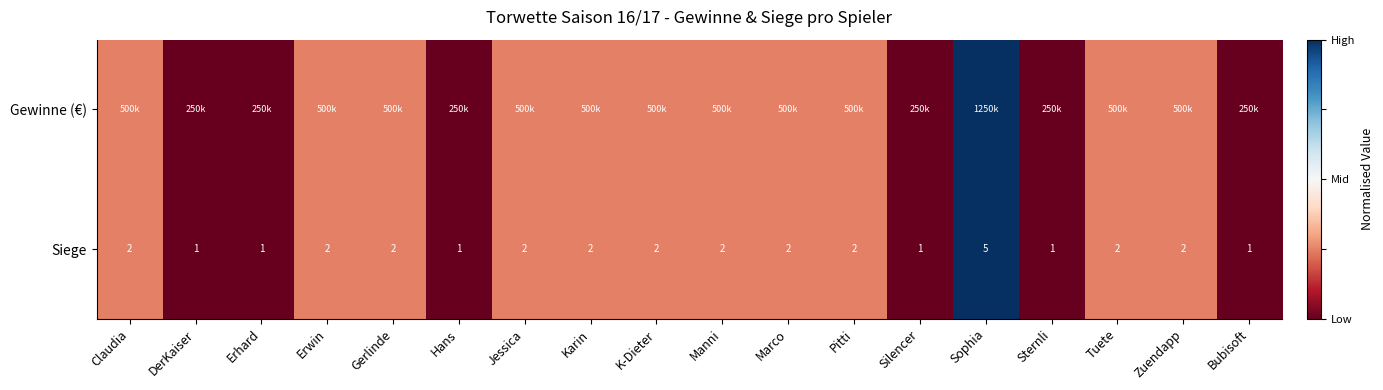

Which category has the highest value in the Siege series?

Sophia